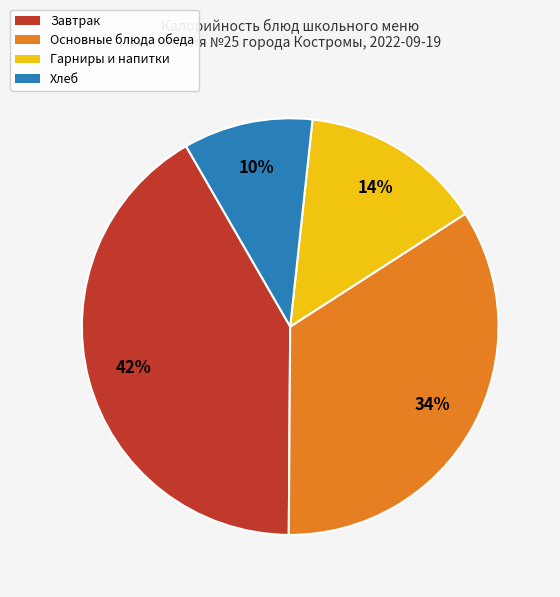

To the nearest percent, what is the difference between the largest and smallest slice percentages?

32%